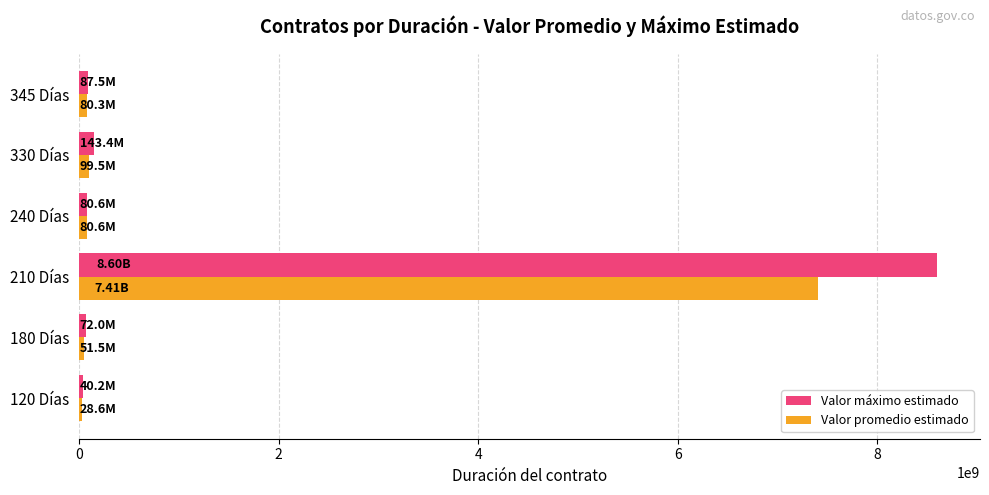

Is the value of Valor promedio estimado at 210 Días greater than the value of Valor máximo estimado at 330 Días?

Yes